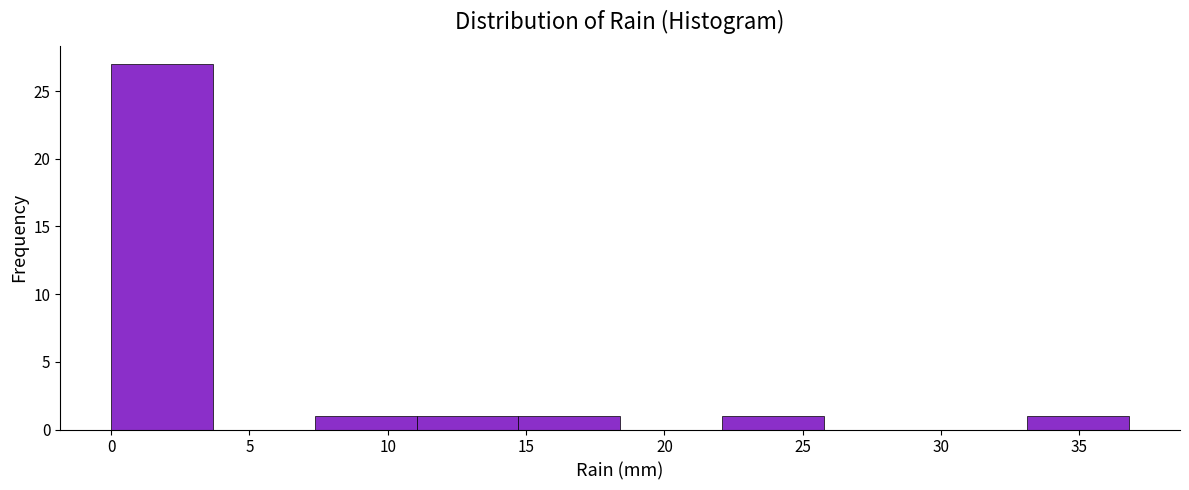

What is the height of the bar covering 11.0 to 14.5 on the x-axis? Neither the bar edges nor the heights are printed on the chart, so give them approximately, as read against the axes.

1